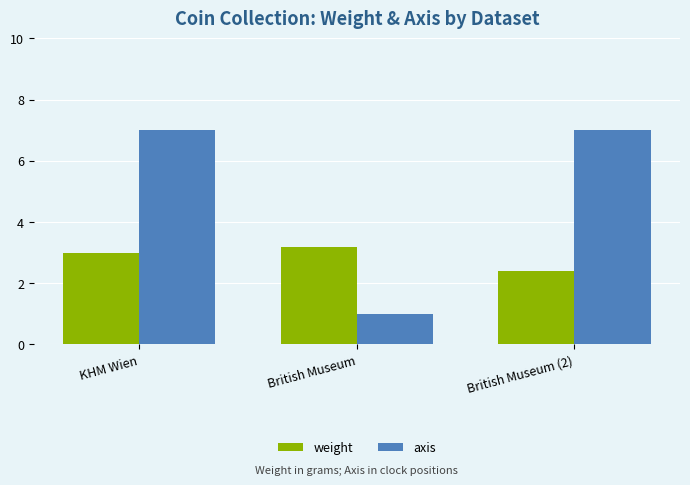

What is the label of the 2nd bar from the right?

British Museum